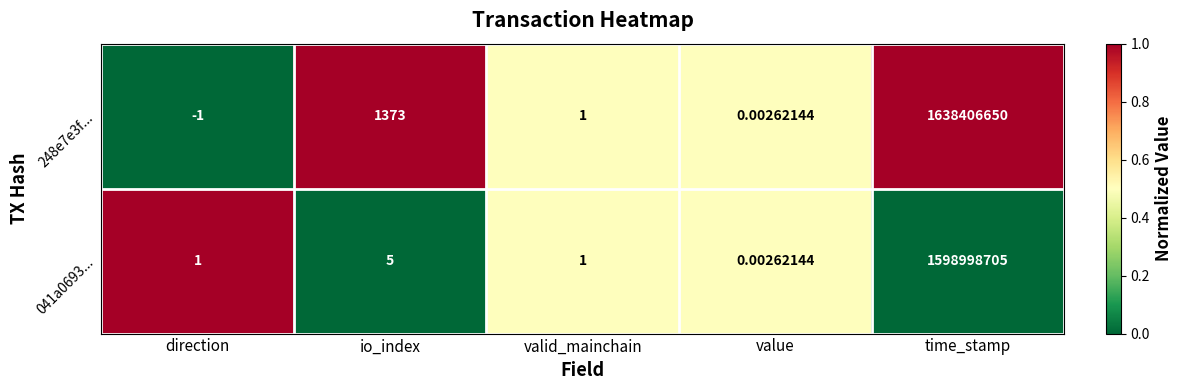

Which category has the highest value across all series?

time_stamp